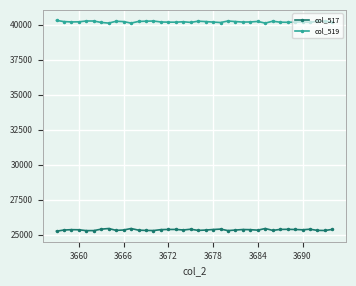

What is the value of the col_517 point at the 20th from the left?

25297